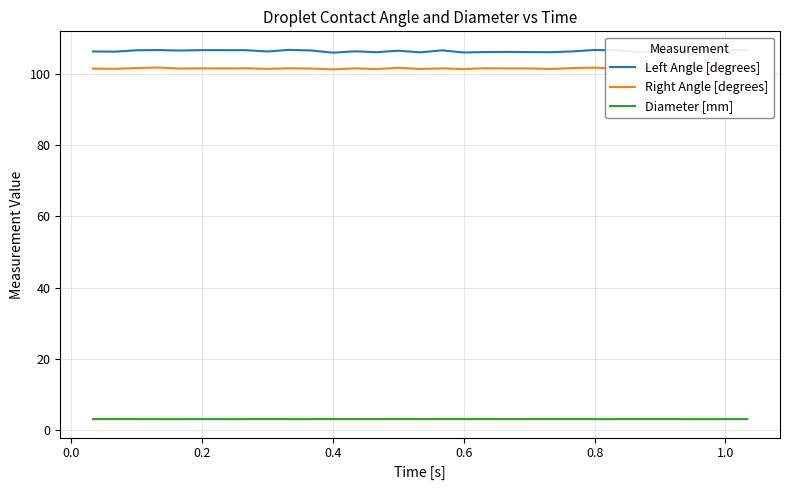

True or false: Diameter [mm] and Right Angle [degrees] cross at least once.

False